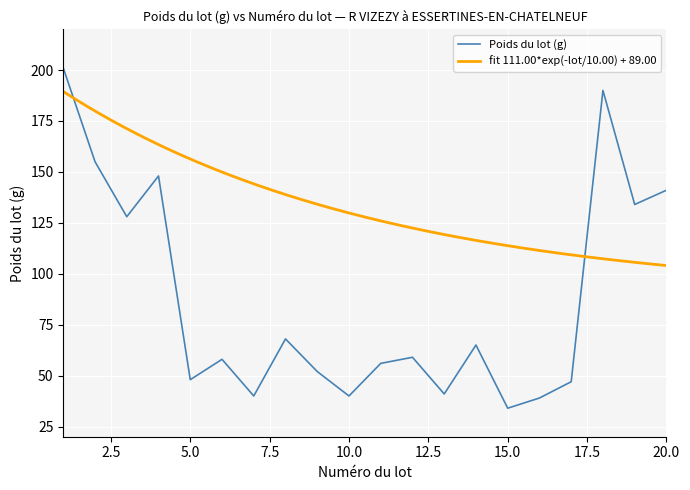

Reading left to right, extract all data points from this chart.

201	155	128	148	48	58	40	68	52	40	56	59	41	65	34	39	47	190	134	141